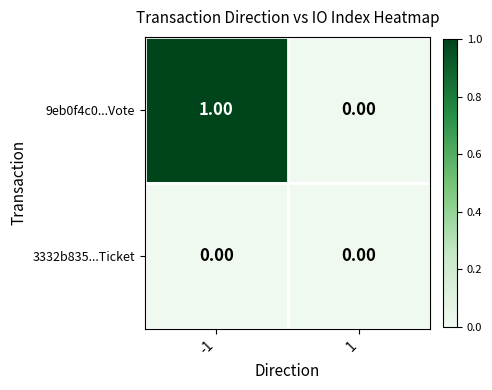

At which category is the sum across all series the highest?

-1